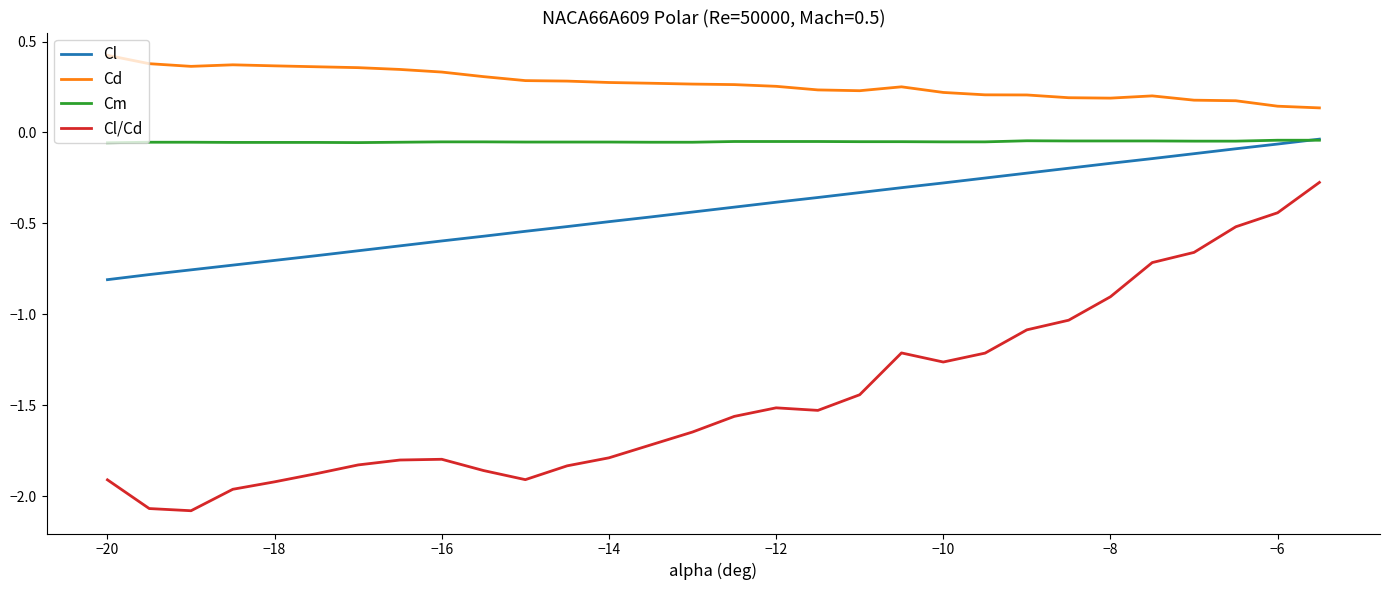

Which series has the largest total across all categories?

Cd